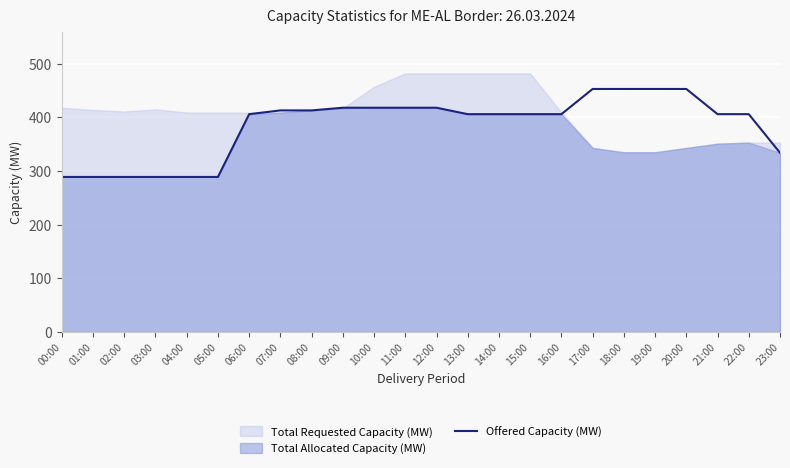

Rank the categories by value from lowest to highest.

00:00, 01:00, 02:00, 03:00, 04:00, 05:00, 23:00, 06:00, 13:00, 14:00, 15:00, 16:00, 21:00, 22:00, 07:00, 08:00, 09:00, 10:00, 11:00, 12:00, 17:00, 18:00, 19:00, 20:00